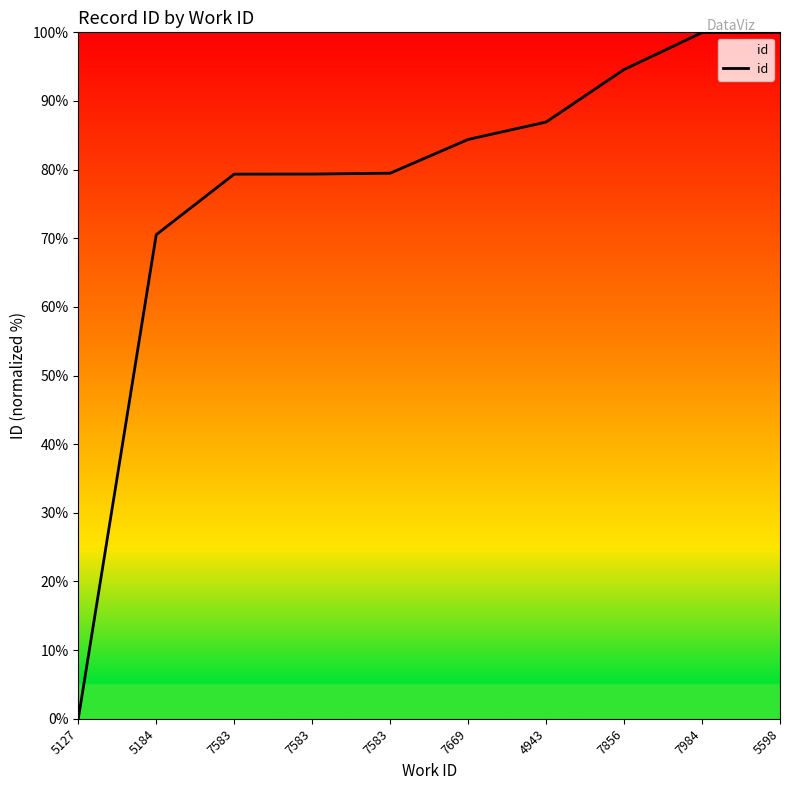

Does the chart display data point markers on the line(s)?

No